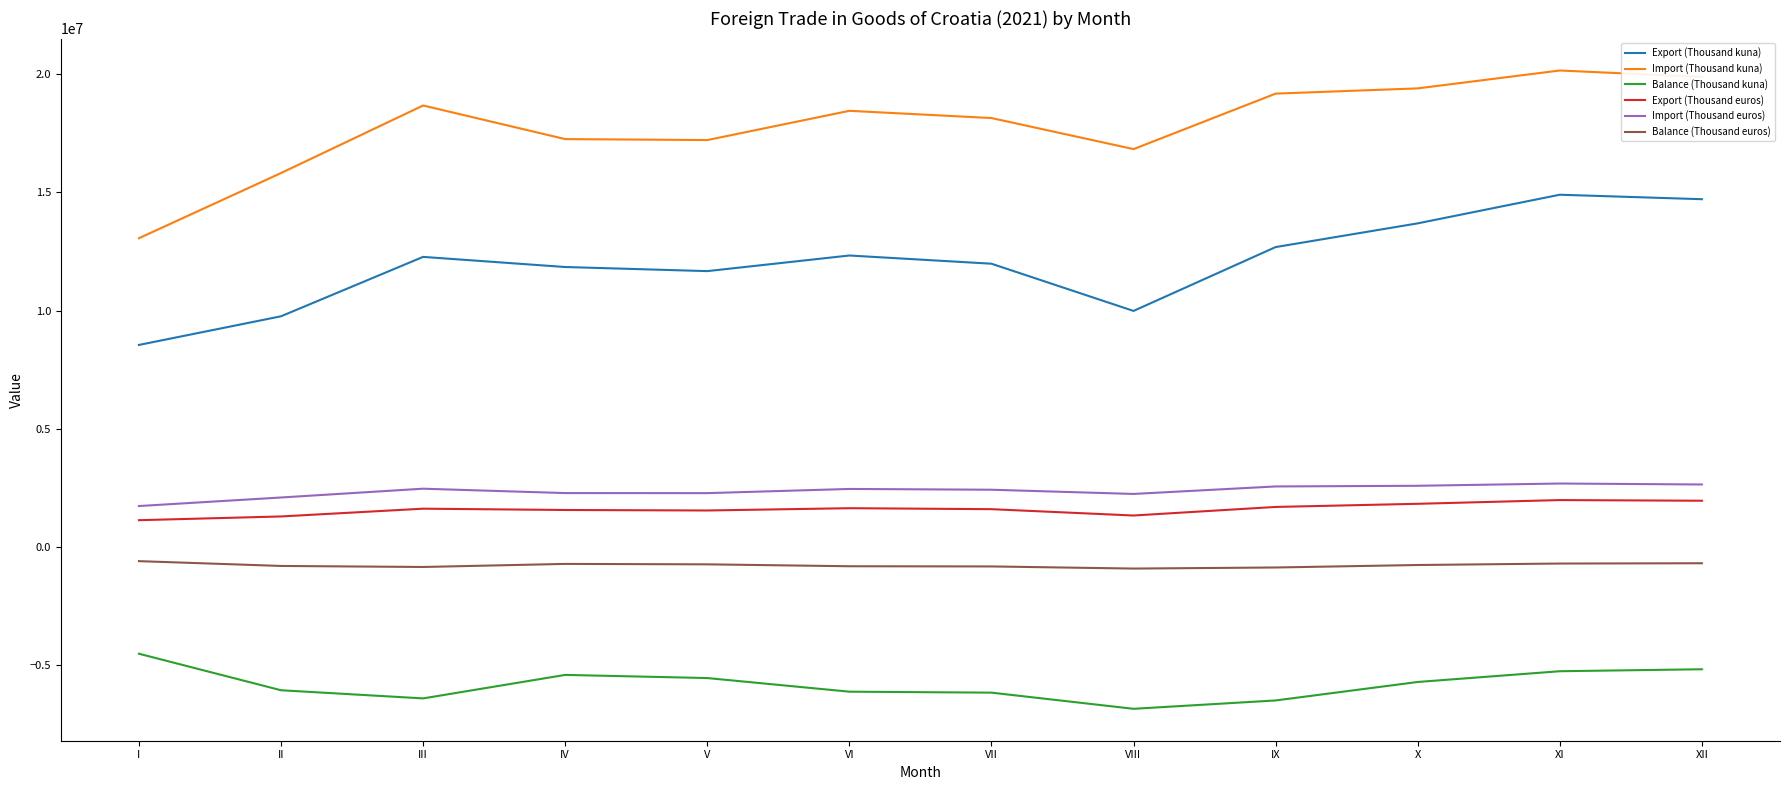

What is the spread (max minus min) of values at VI?

24567021